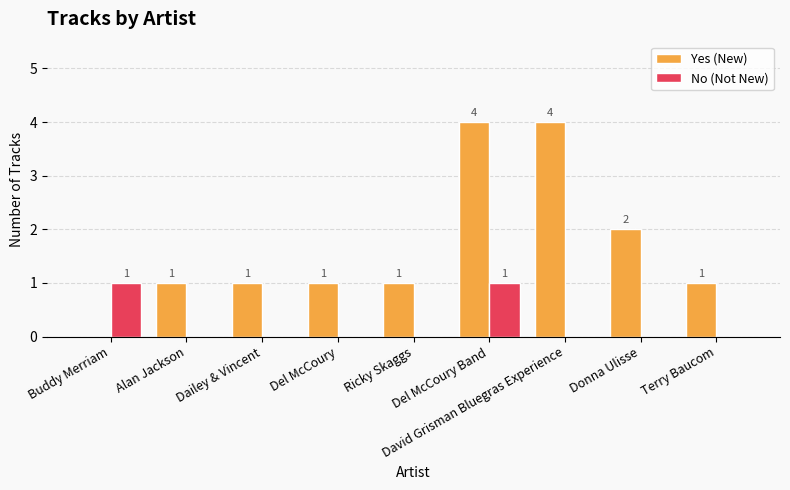

The No (Not New) series shows 0 at Dailey & Vincent. True or false?

True